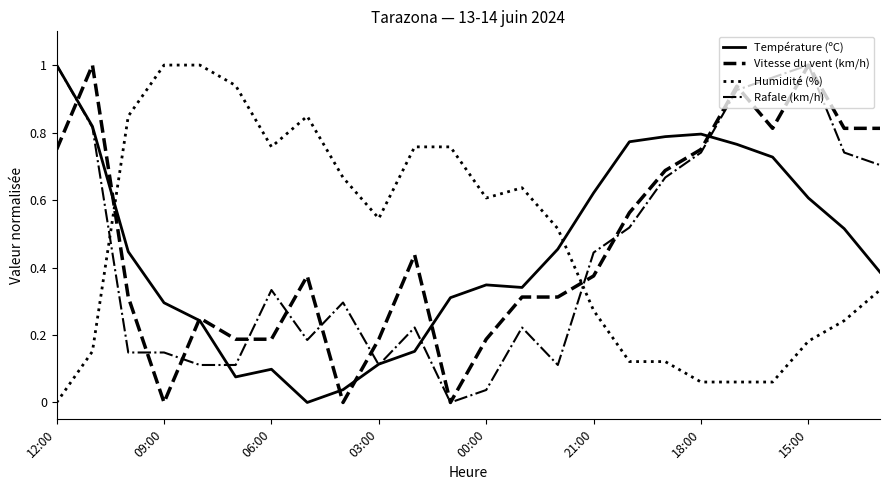

True or false: Humidité (%) and Température (ºC) cross at least once.

True